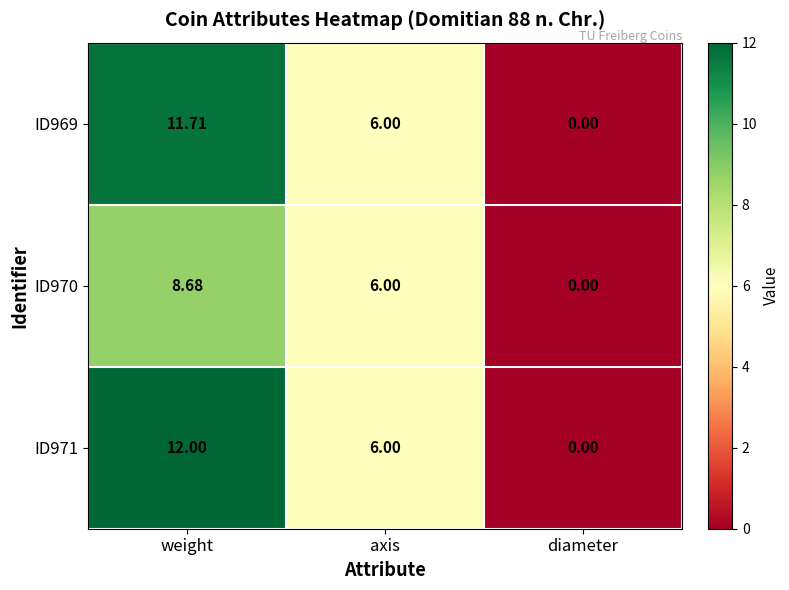

At which category does the chart reach its minimum across all series?

diameter